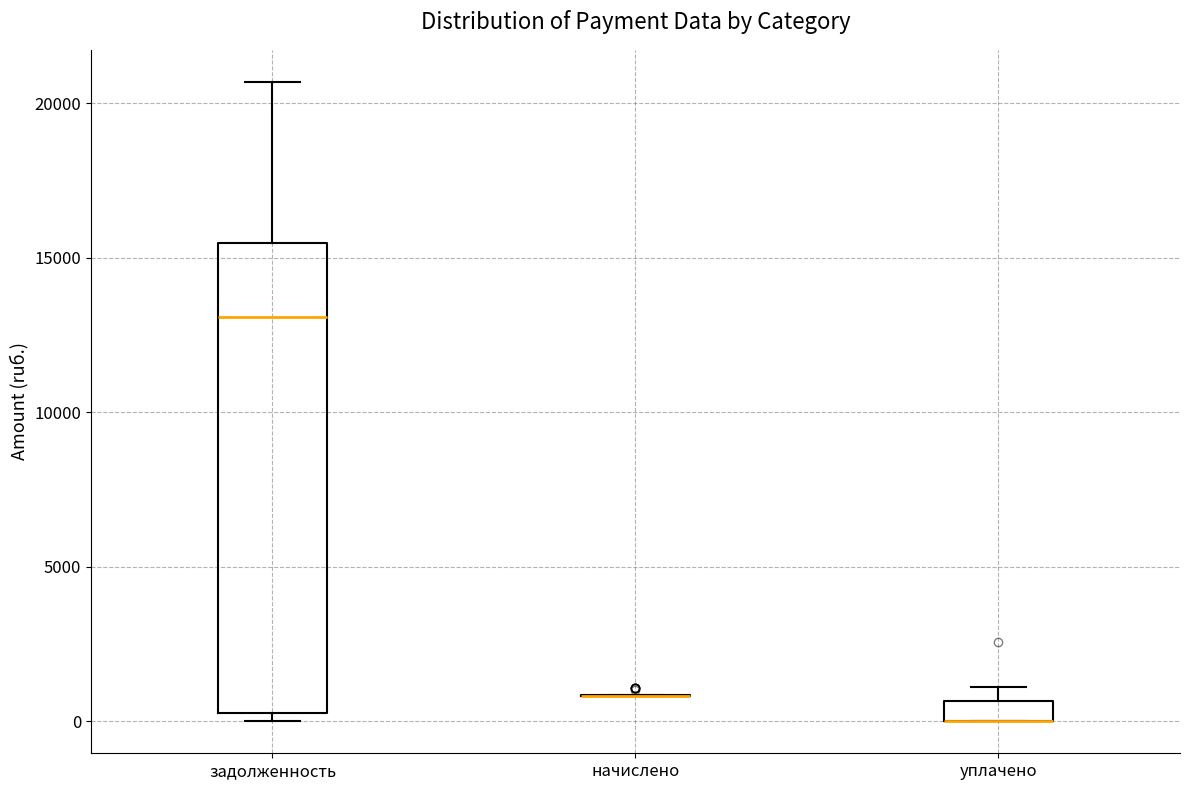

Where does the median line of the box for задолженность sit on the y-axis? The values are not printed on the chart, so give them approximately, as read against the axis.

13000